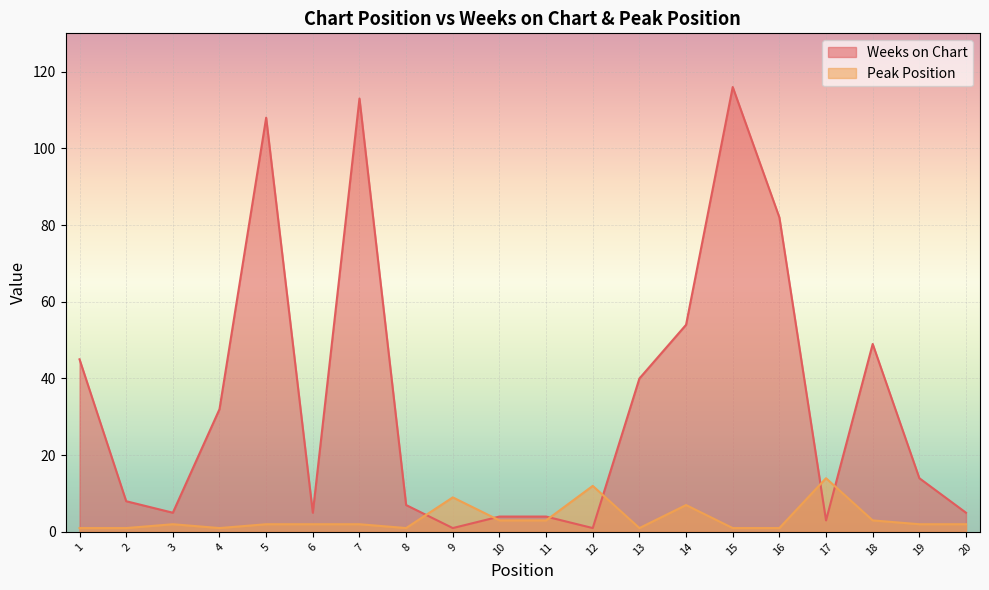

What is the difference between the maximum and minimum values in the Peak Position series?

13